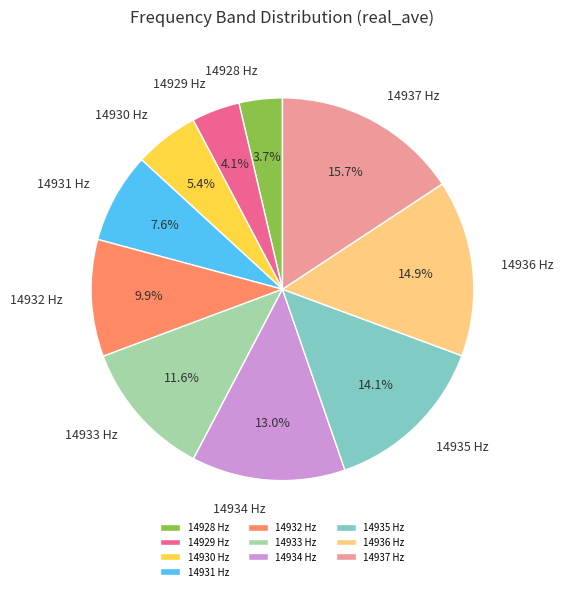

Which category has the biggest portion of the pie?

14937 Hz